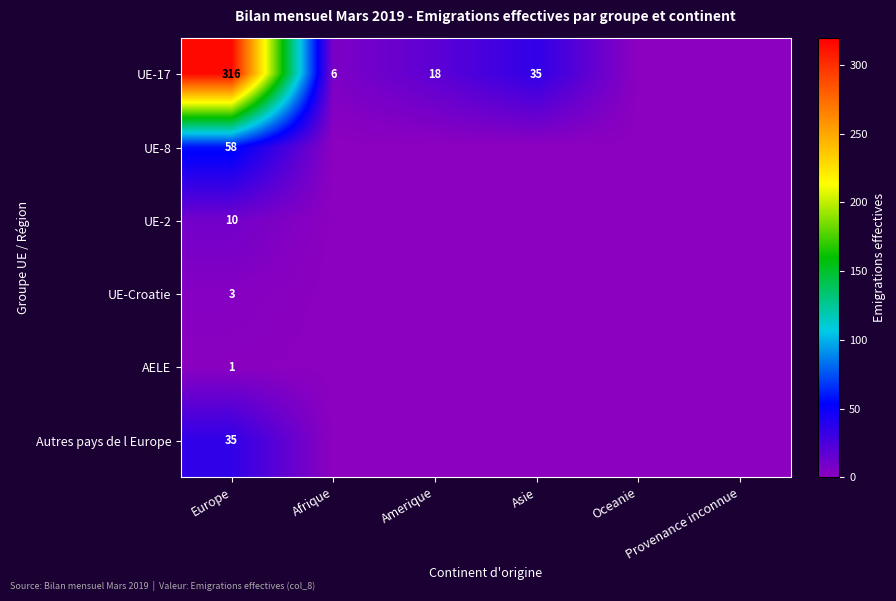

The UE-17 series shows 6 at Afrique. True or false?

True